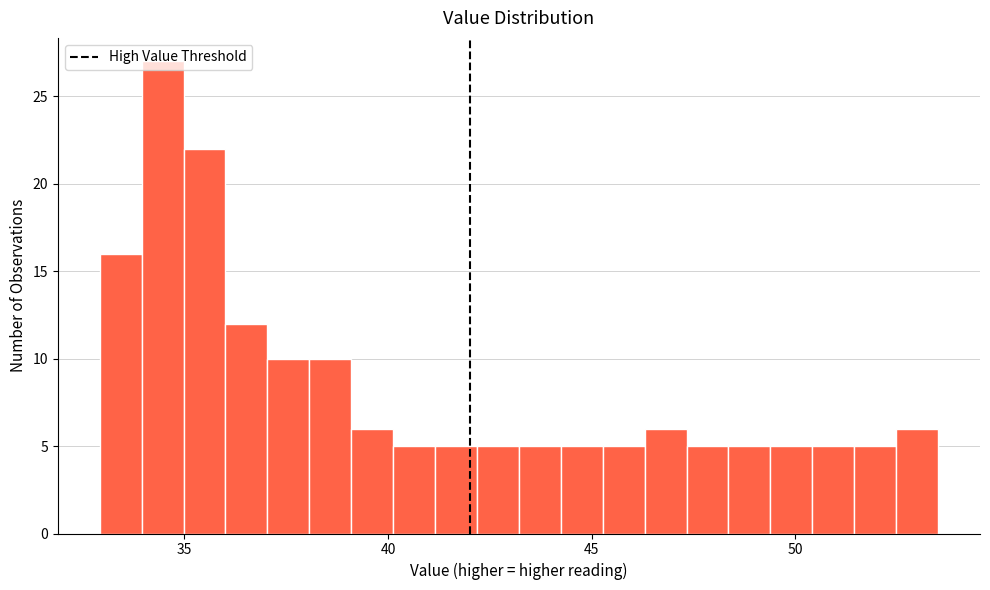

Around what value on the x-axis is the tallest bar? Give the approximate position of its centre, as read against the axis.

34.5